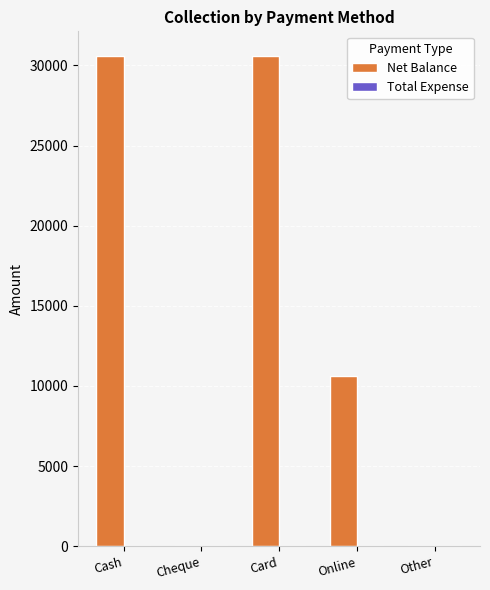

Which has a higher value, Other or Cash?

Cash